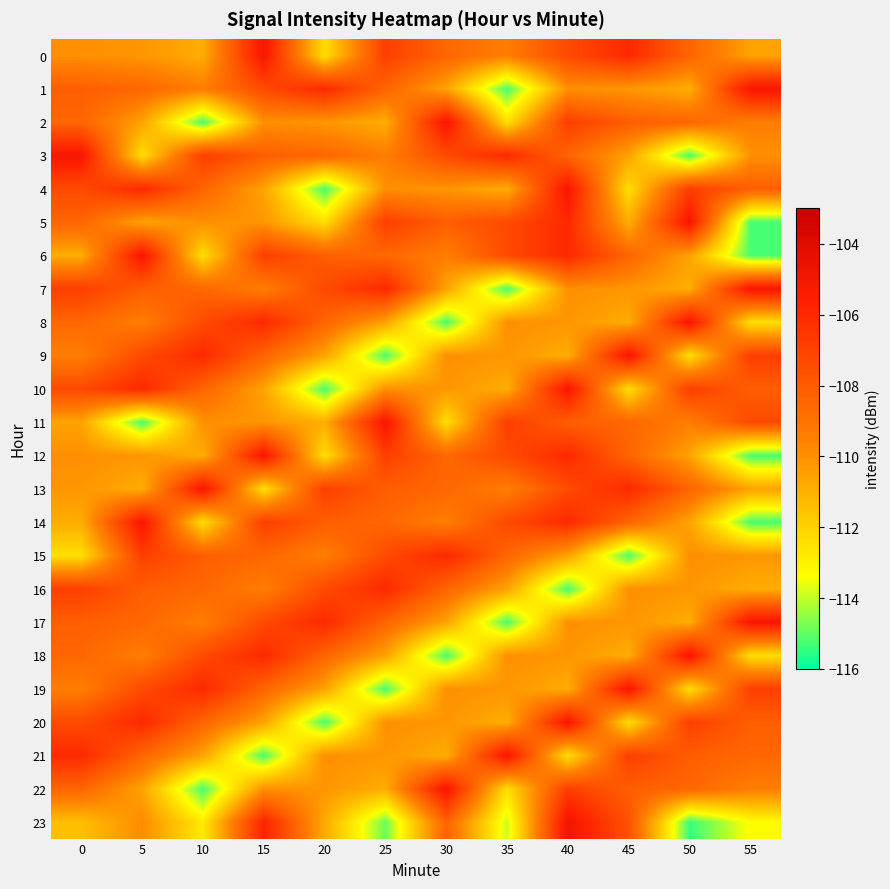

What is the spread (max minus min) of values at 25?

10.2